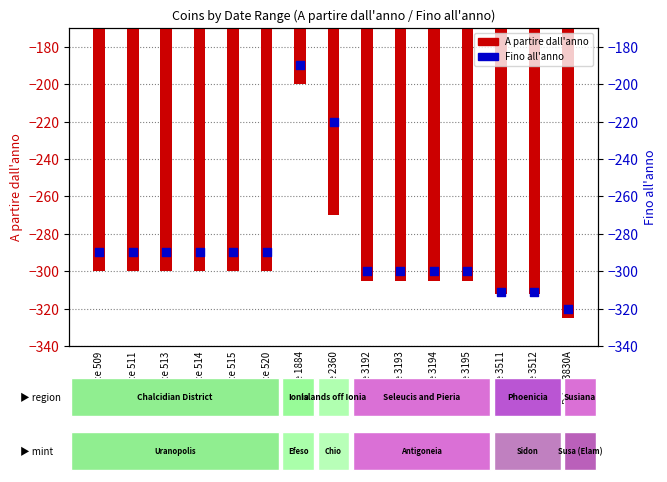

Which series has the largest total across all categories?

Fino all'anno